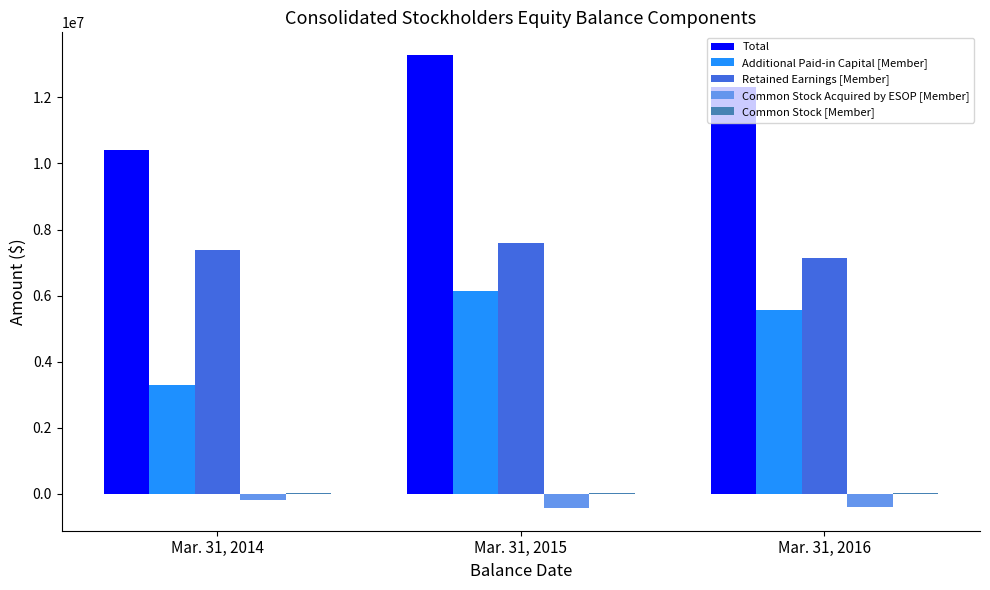

True or false: Additional Paid-in Capital [Member] has a value of 2414085 at Mar. 31, 2016.

False